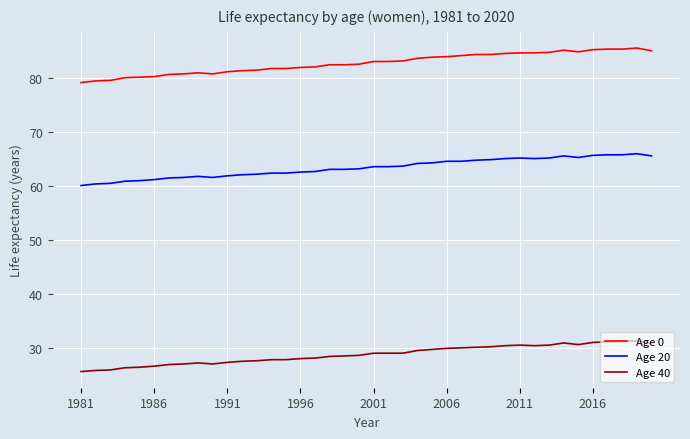

List the series in order of their overall mean, lowest first.

Age 40, Age 20, Age 0